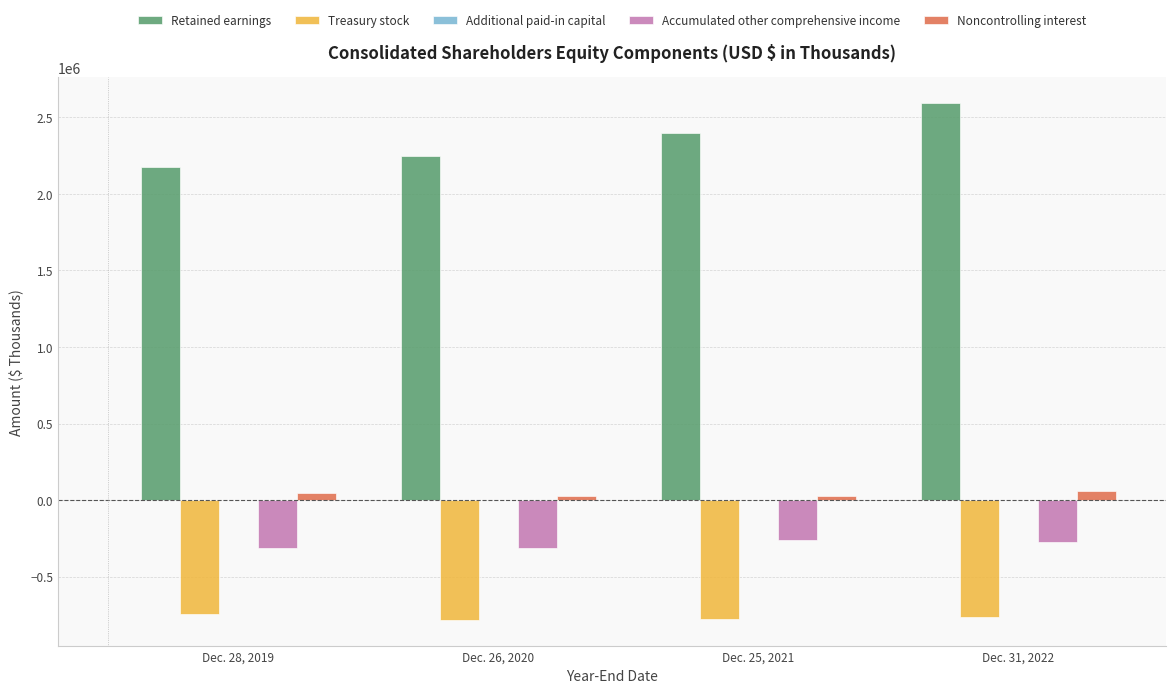

Is the value of Accumulated other comprehensive income at Dec. 26, 2020 greater than the value of Treasury stock at Dec. 28, 2019?

Yes